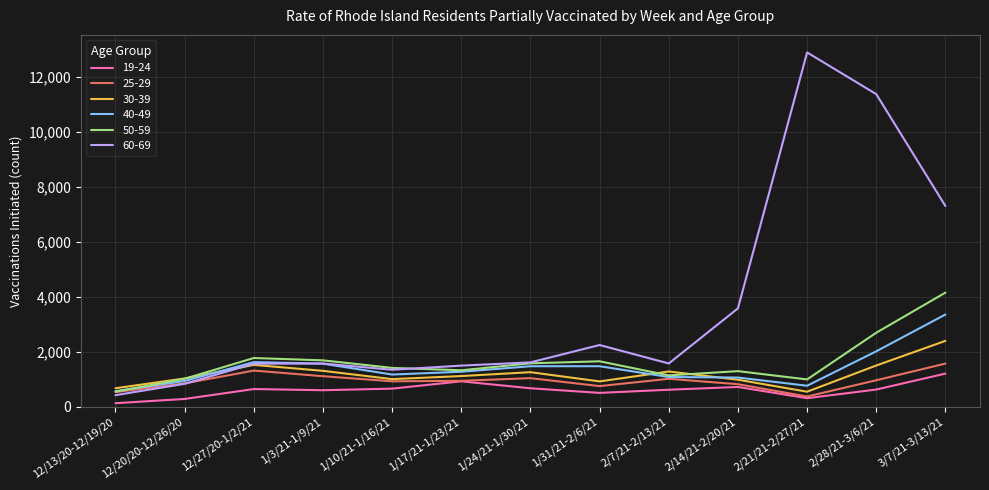

The value of 40-49 at 2/21/21-2/27/21 is 1244. True or false?

False